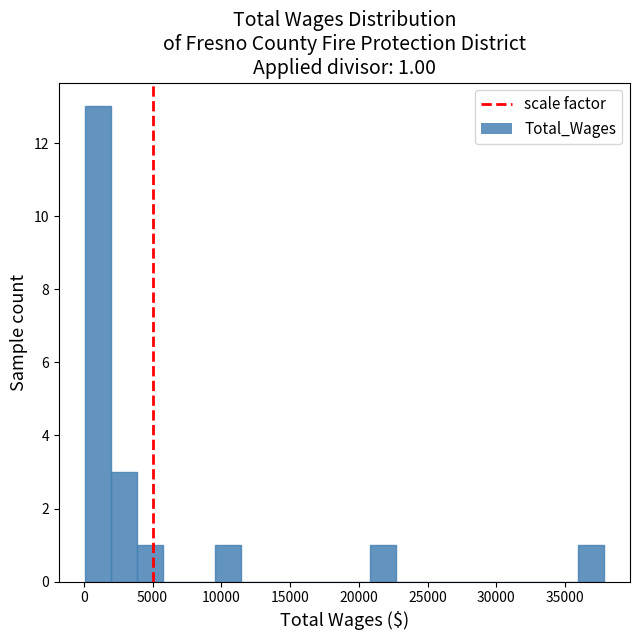

Read against the x-axis, roughly where is the centre of the tallest bar?

1000